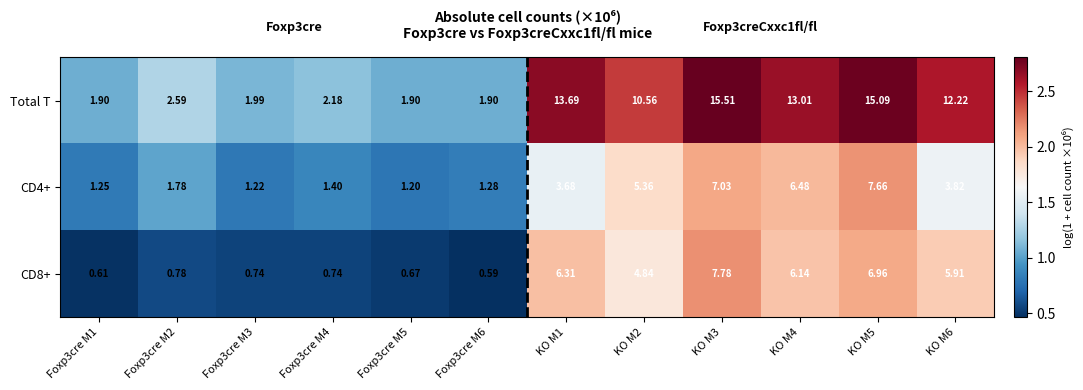

Is the value of Total T at KO M1 greater than the value of CD4+ at KO M3?

Yes